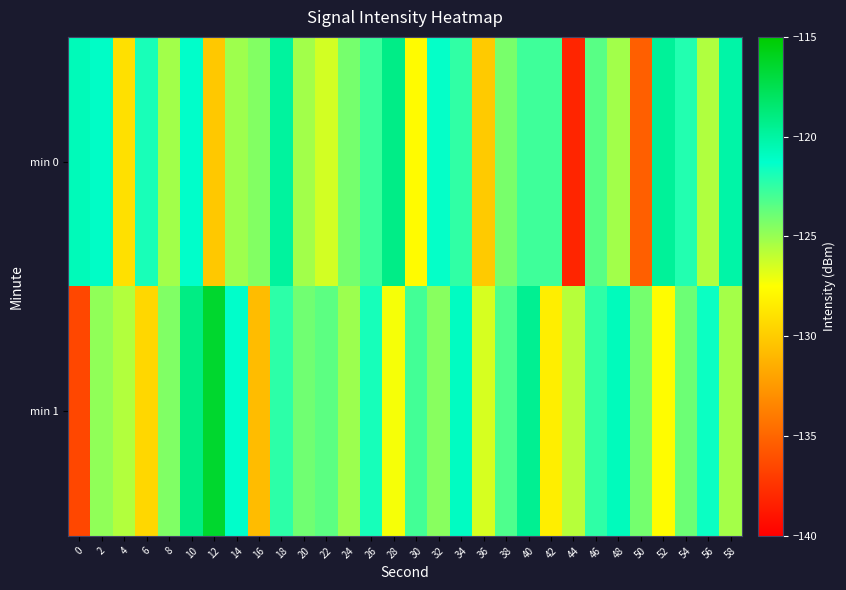

How many series are shown in this chart?

2